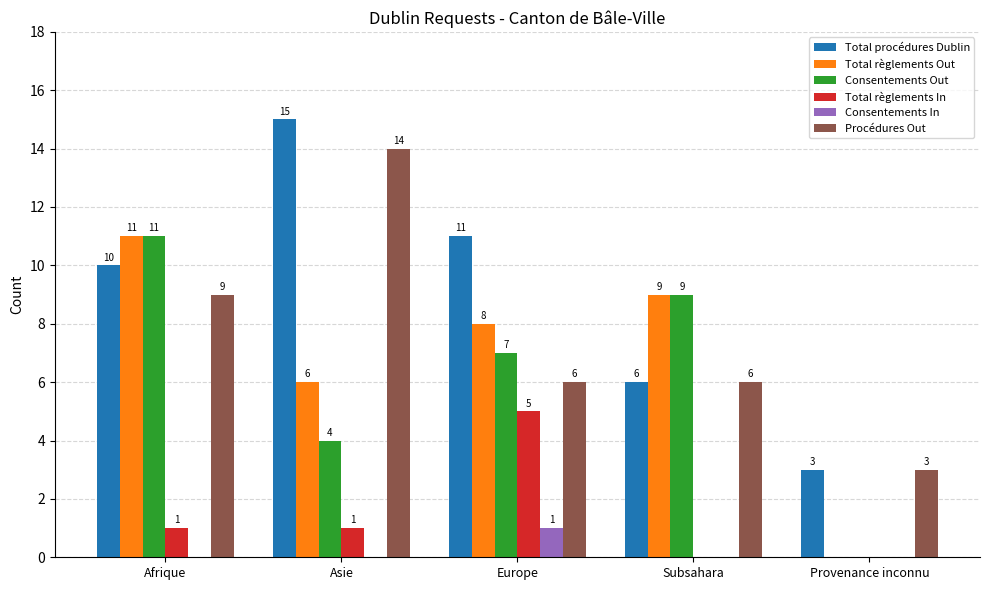

What is the sum of all Total règlements In values?

7